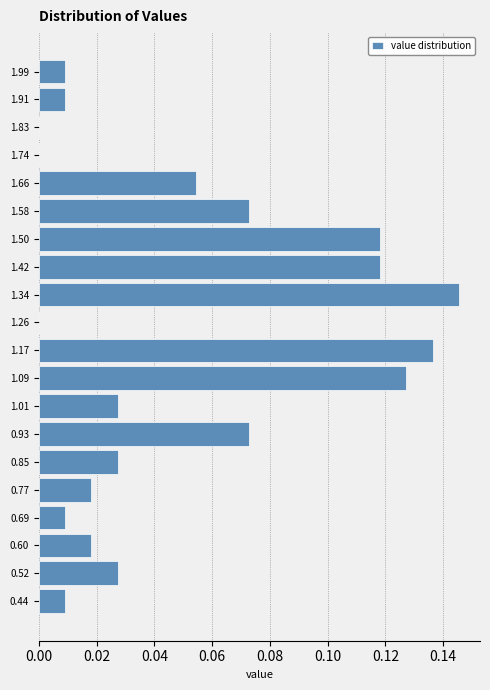

Which has a higher value, 1.83 or 1.17?

1.17